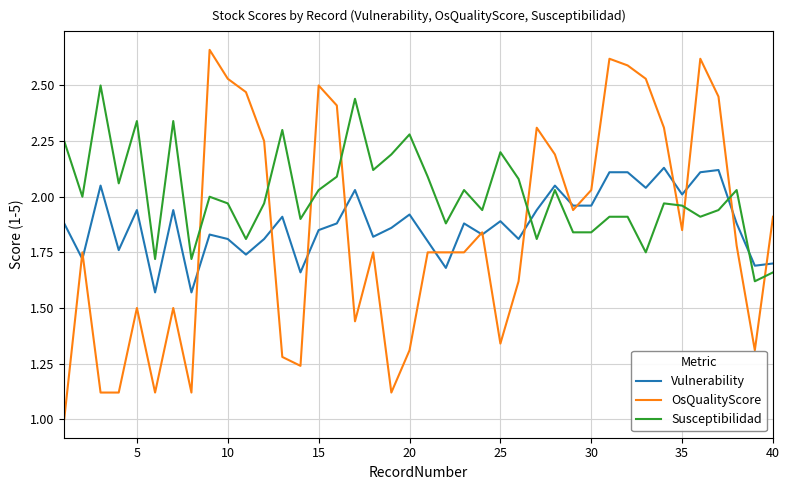

How many lines are shown in the chart?

3